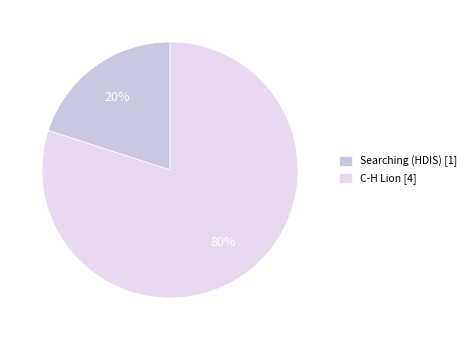

What percentage is the Searching (HDIS) slice, to the nearest percent?

20%